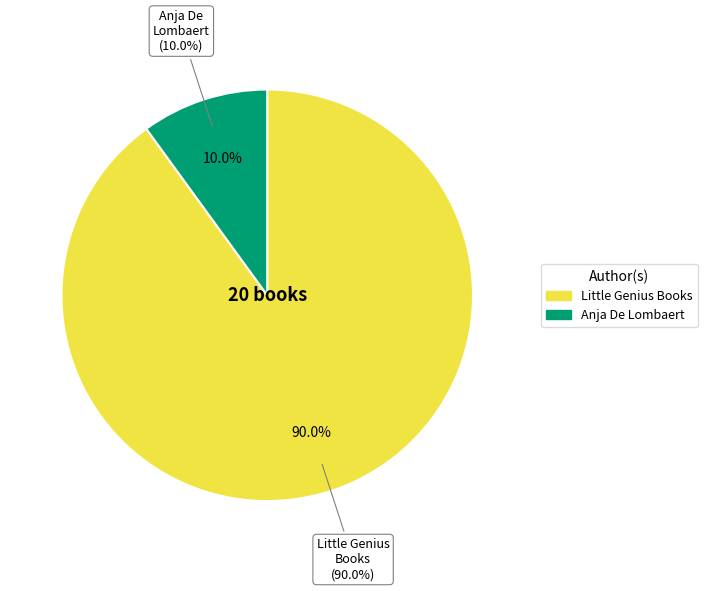

What percentage is the Little Genius Books slice, to the nearest percent?

90%